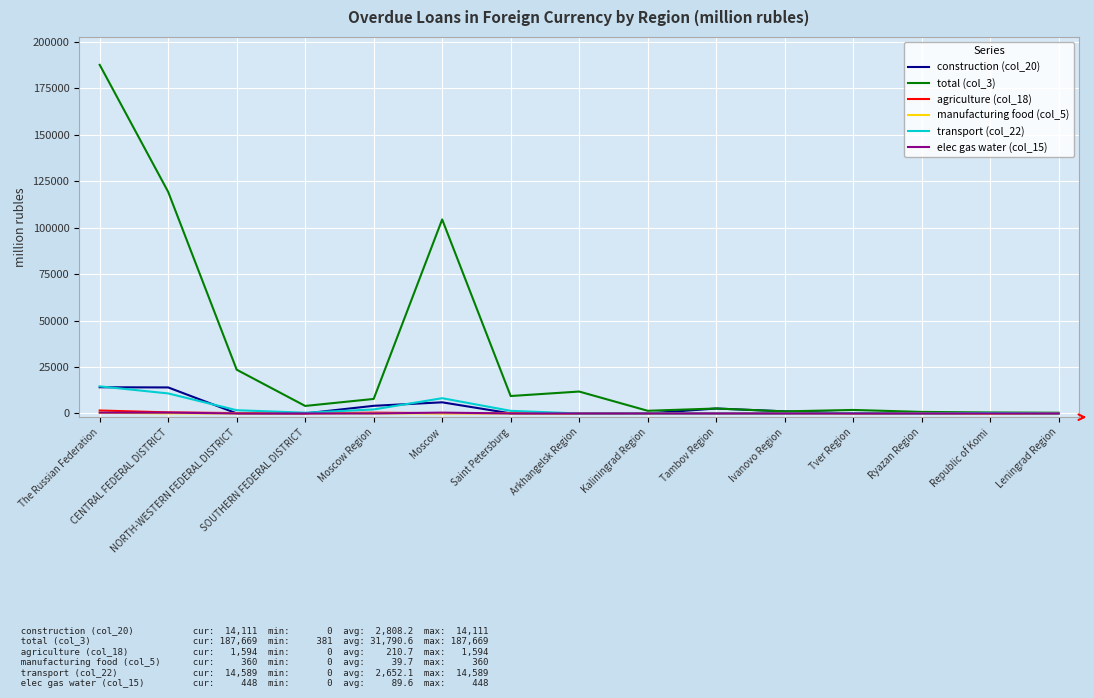

What value does the total (col_3) series have at Kaliningrad Region?

1446